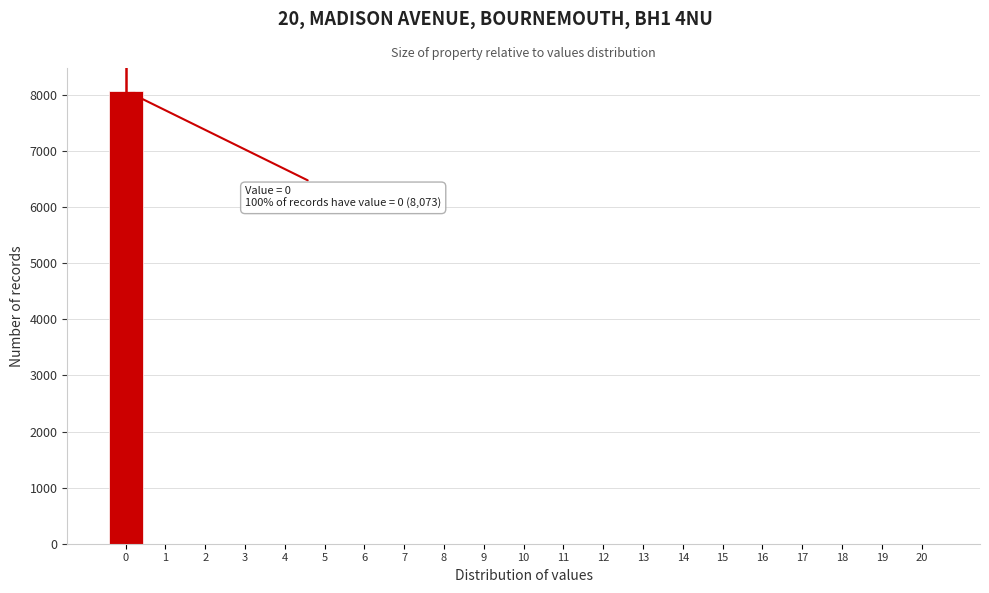

Reading left to right, extract all data points from this chart.

0=8073	1=0	2=0	3=0	4=0	5=0	6=0	7=0	8=0	9=0	10=0	11=0	12=0	13=0	14=0	15=0	16=0	17=0	18=0	19=0	20=0